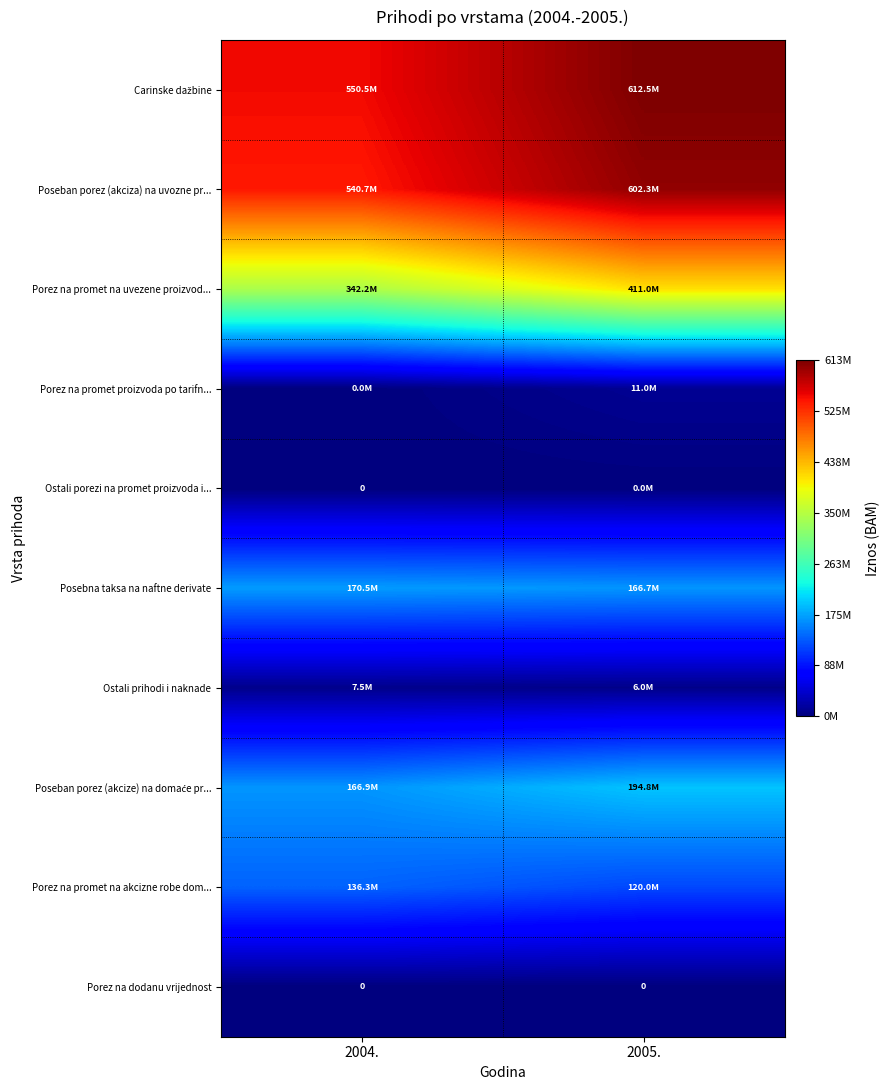

What is the difference between the highest and lowest values at 2004.?

550530170.5